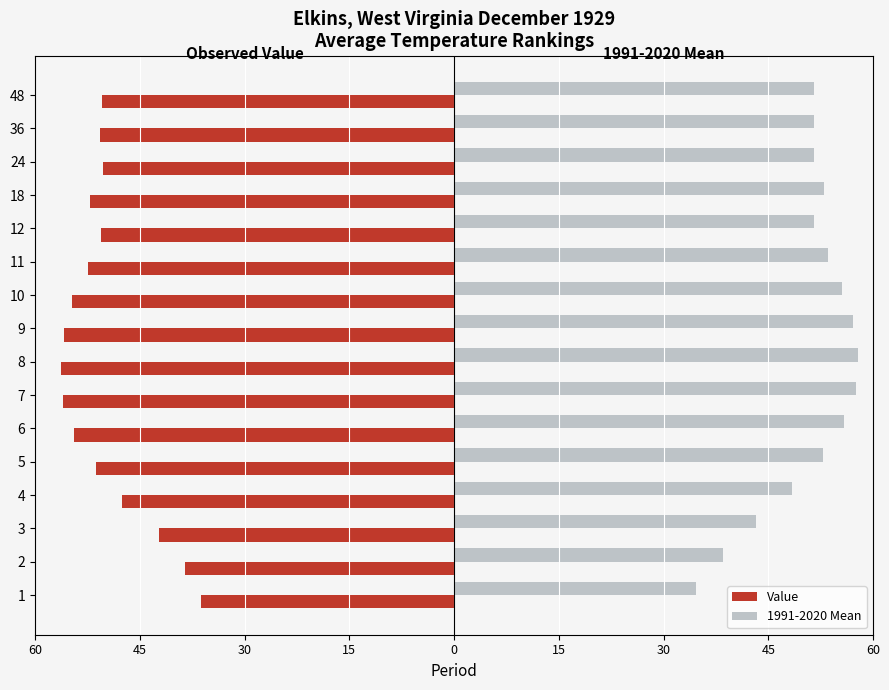

What are all the series names shown in the legend?

Value, 1991-2020 Mean